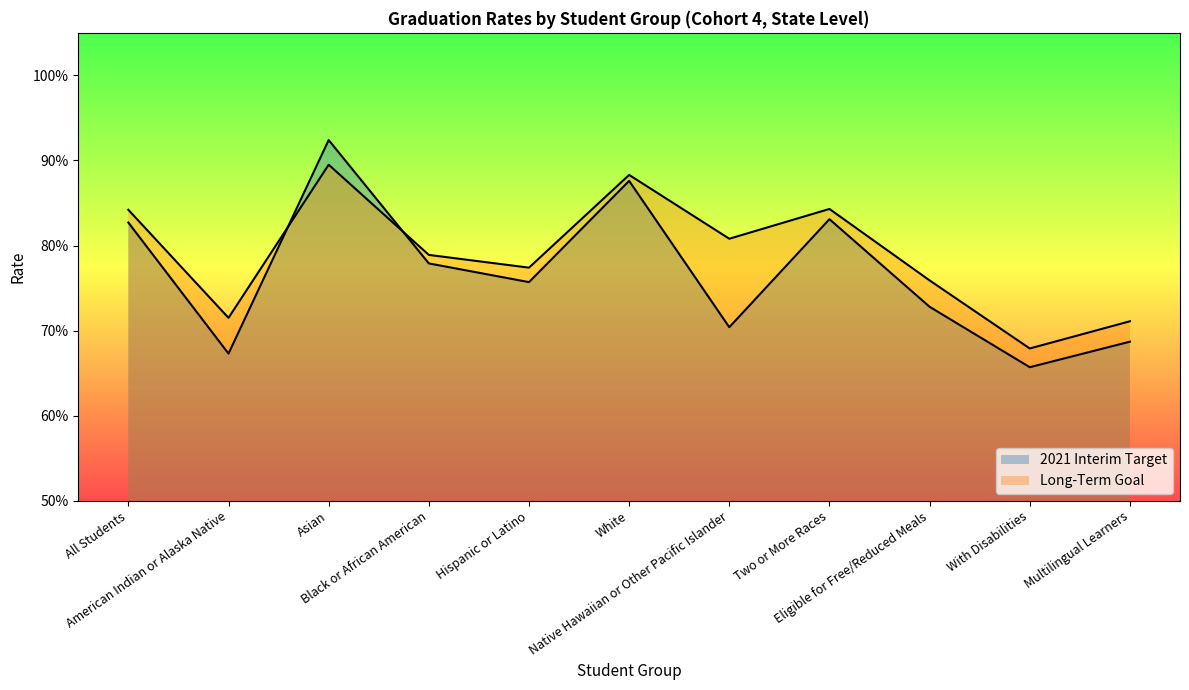

In 2021 Interim Target, how many points are lower than both neighbors (excluding endpoints)?

4